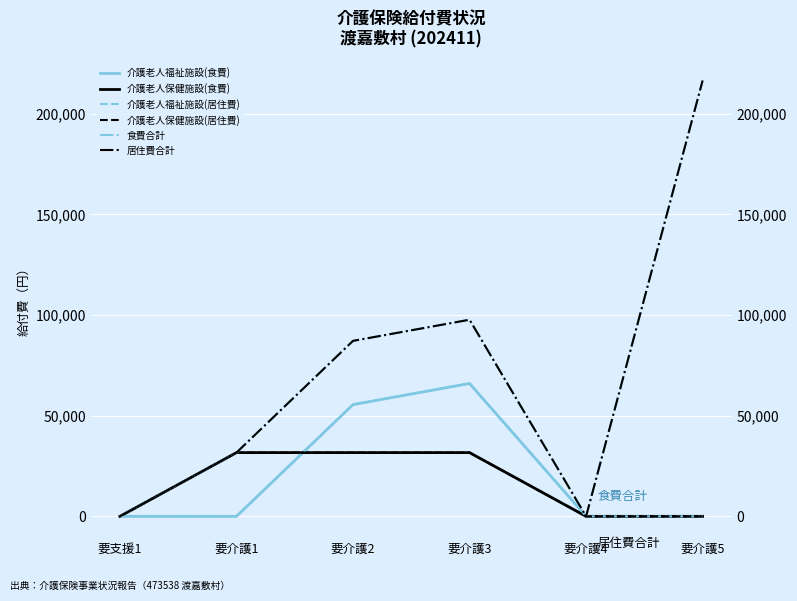

Which series has the widest spread of values?

食費合計